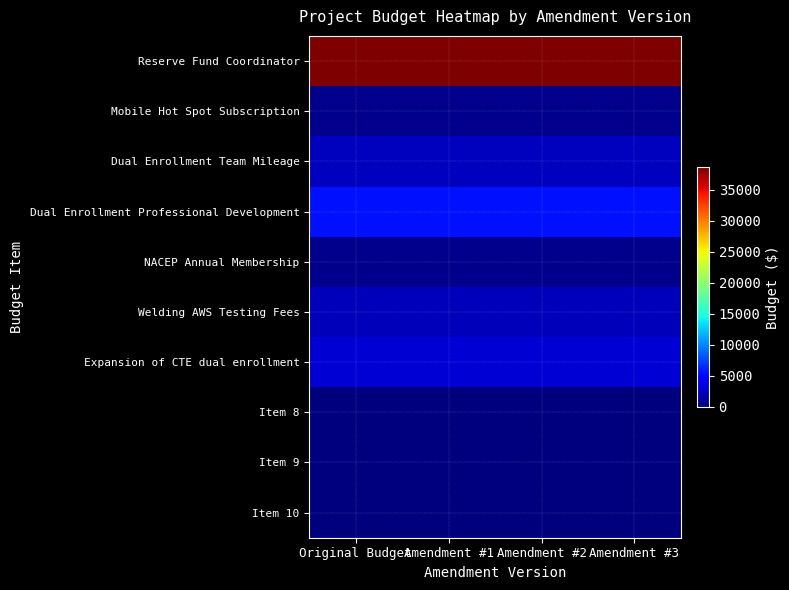

What is the total value across all series at Original Budget?

52380.9